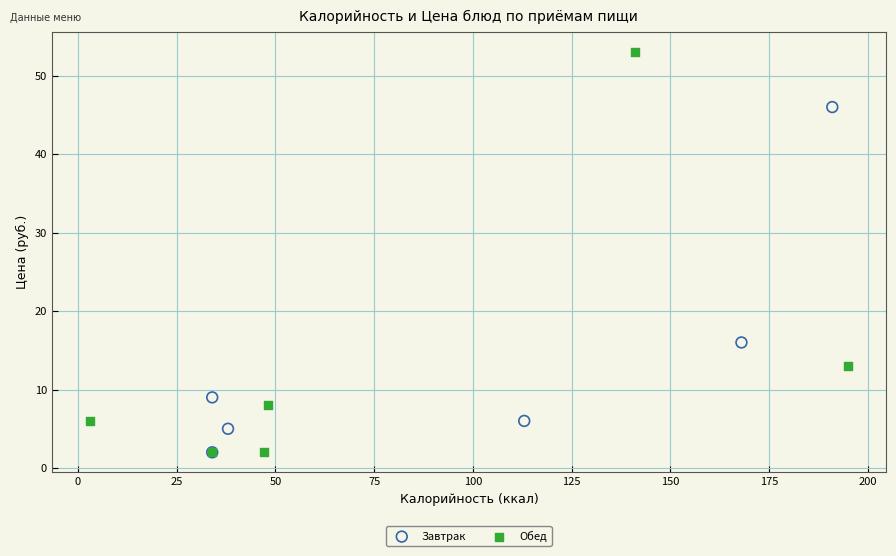

Which series reaches the maximum Y coordinate?

Обед